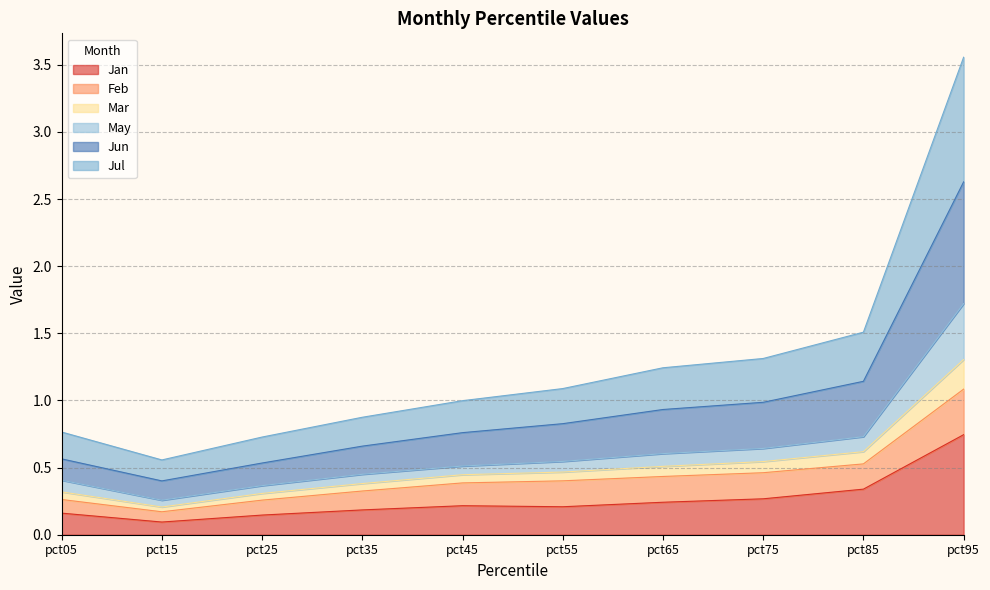

True or false: Jul and Jan intersect in this chart.

False